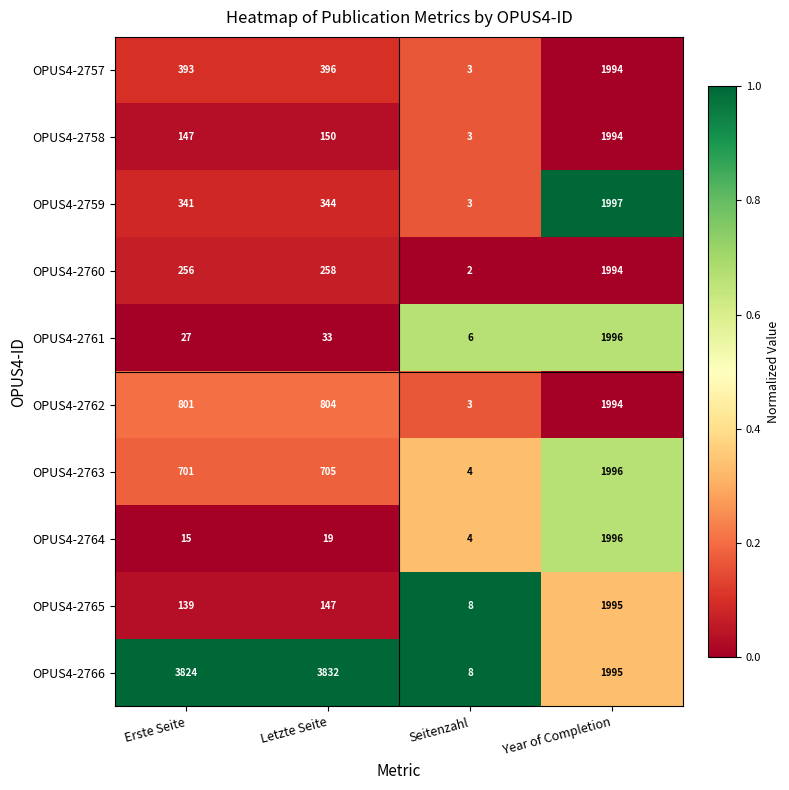

What is the average value of the OPUS4-2765 series?

572